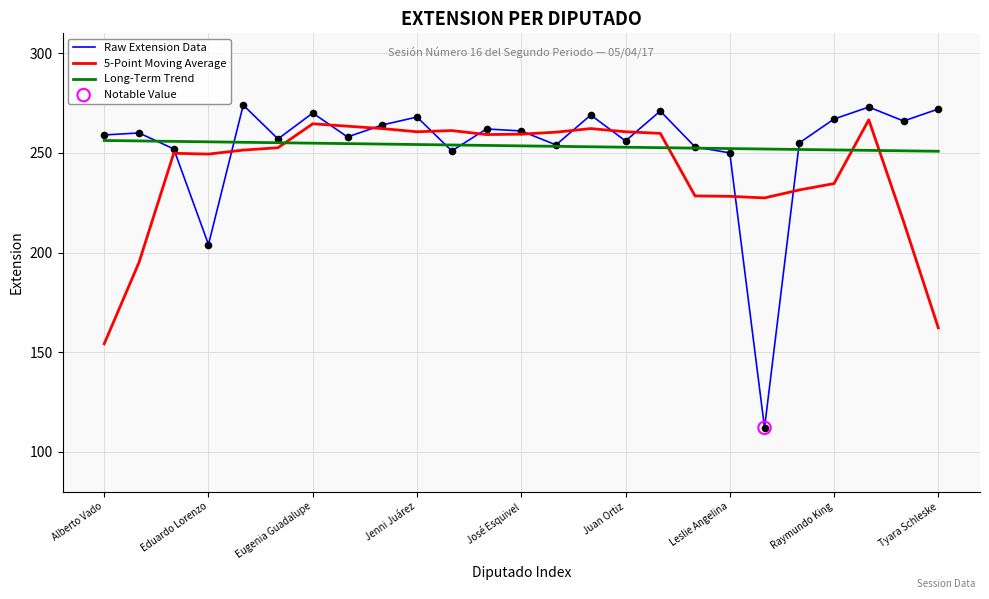

True or false: 5-Point Moving Average and Long-Term Trend cross at least once.

True